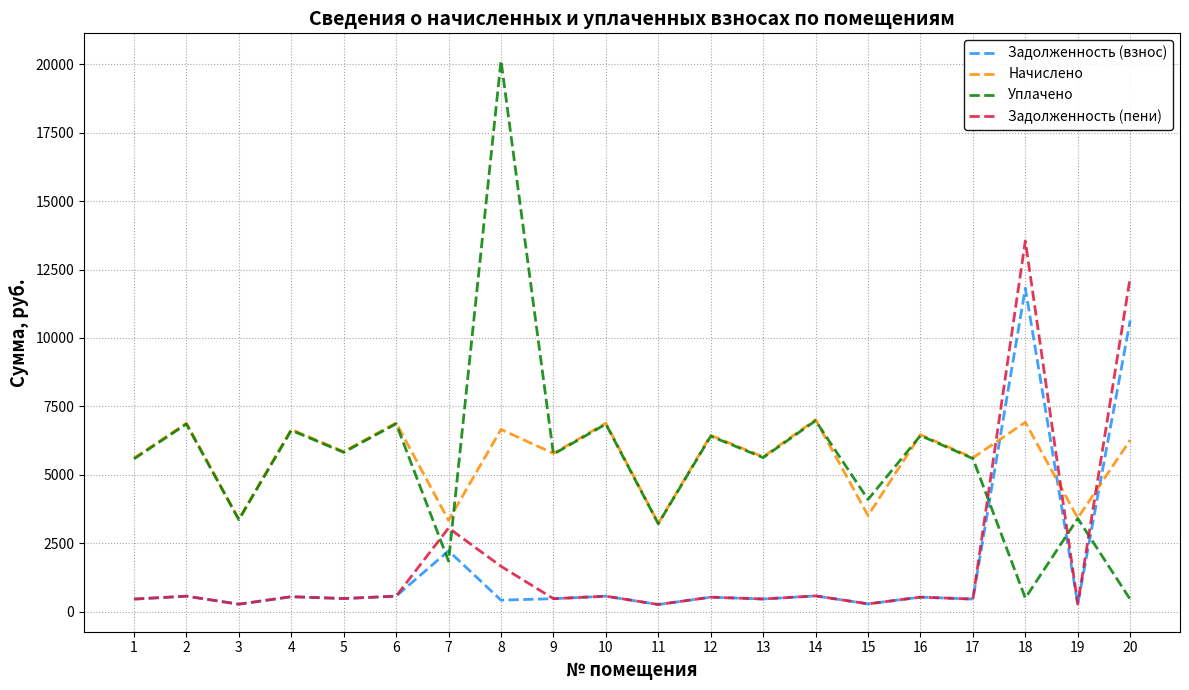

What is the highest value of the Начислено series?

7015.0